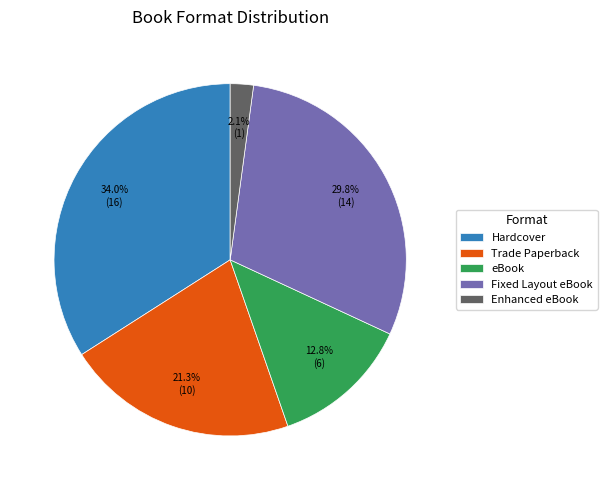

Rank the categories by value from highest to lowest.

Hardcover, Fixed Layout eBook, Trade Paperback, eBook, Enhanced eBook